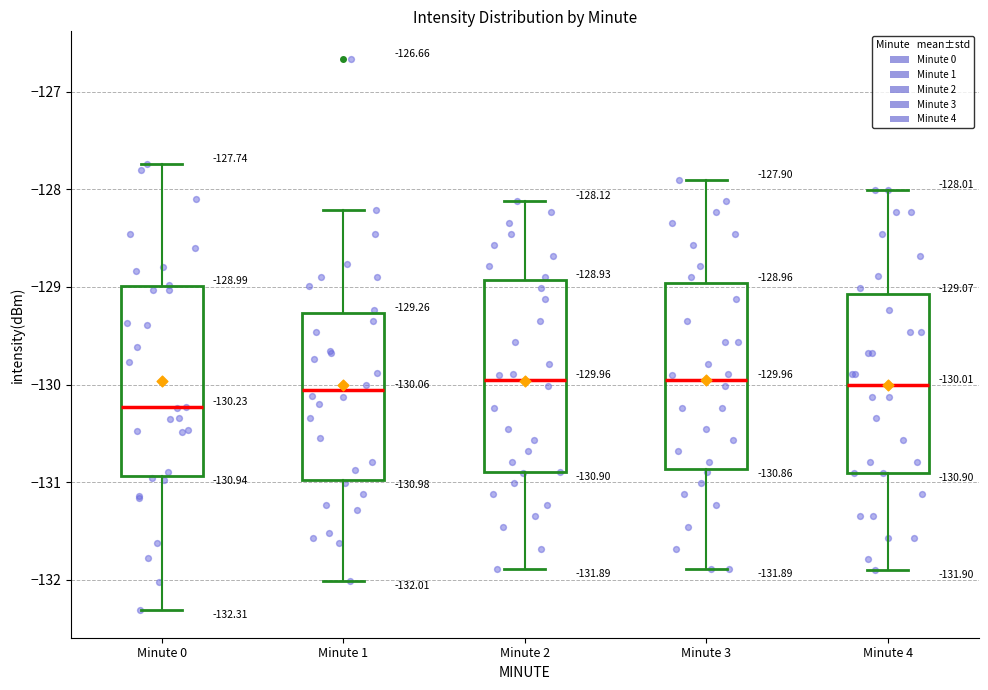

Which box has the lowest median line?

Minute 0